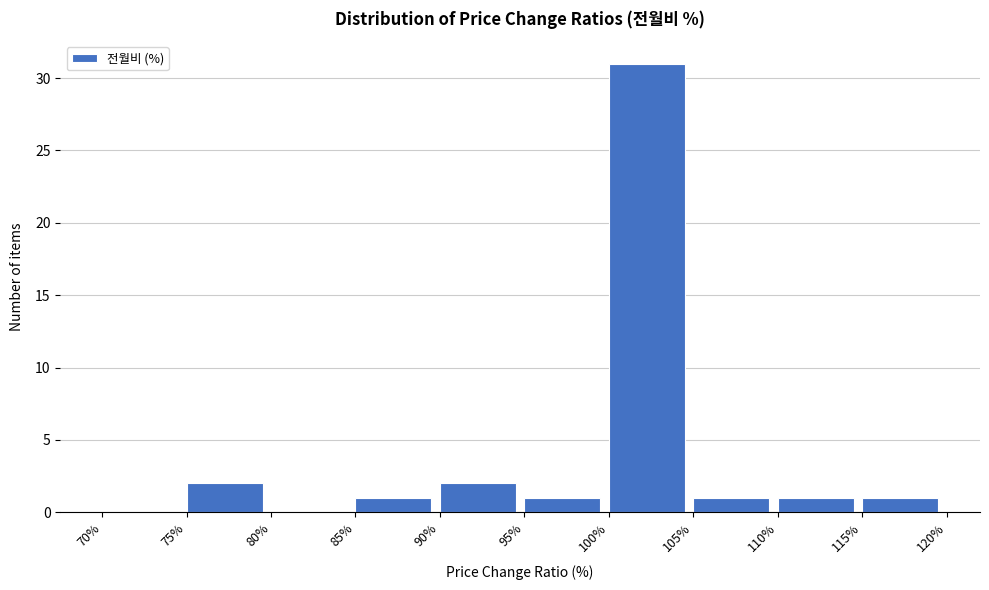

Over which range of the x-axis is the bar tallest?

100% to 105%